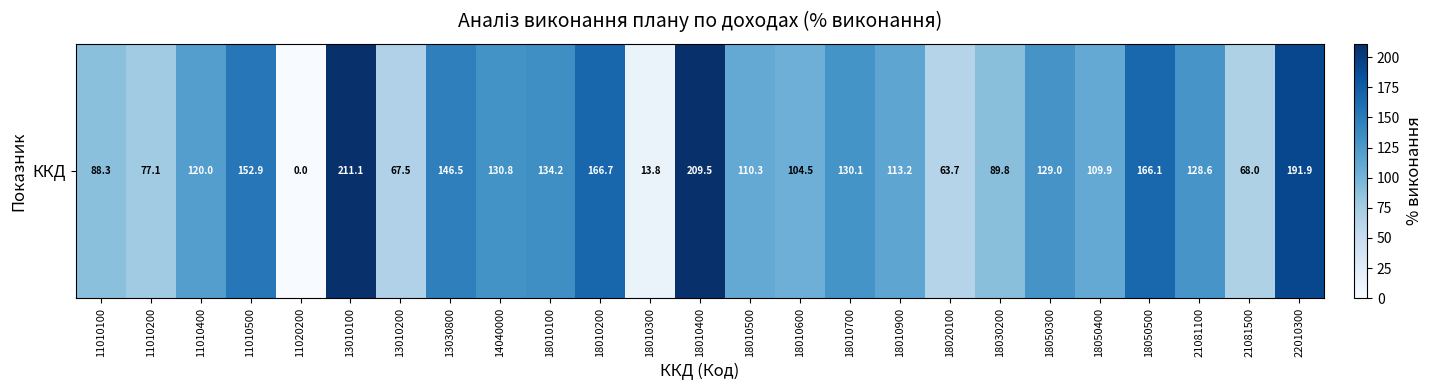

What is the ratio of the value at 21081100 to the value at 18010600?

1.2